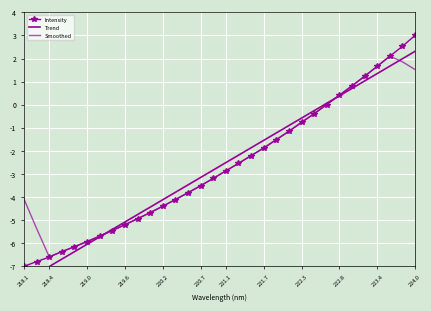

How many data points in Smoothed are less than -2?

19